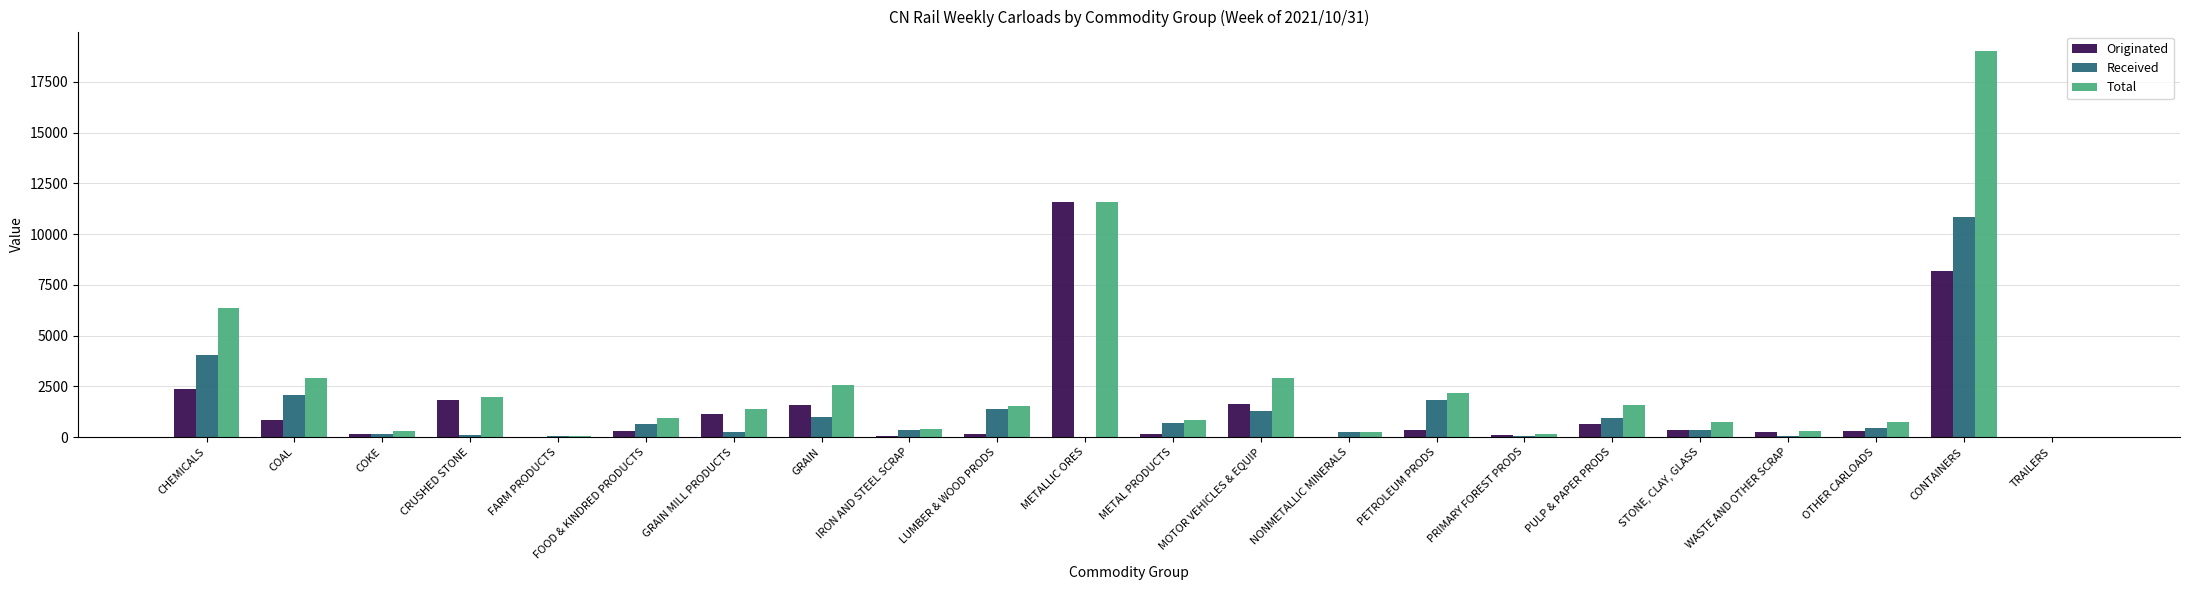

What is the average value of the Received series?

1215